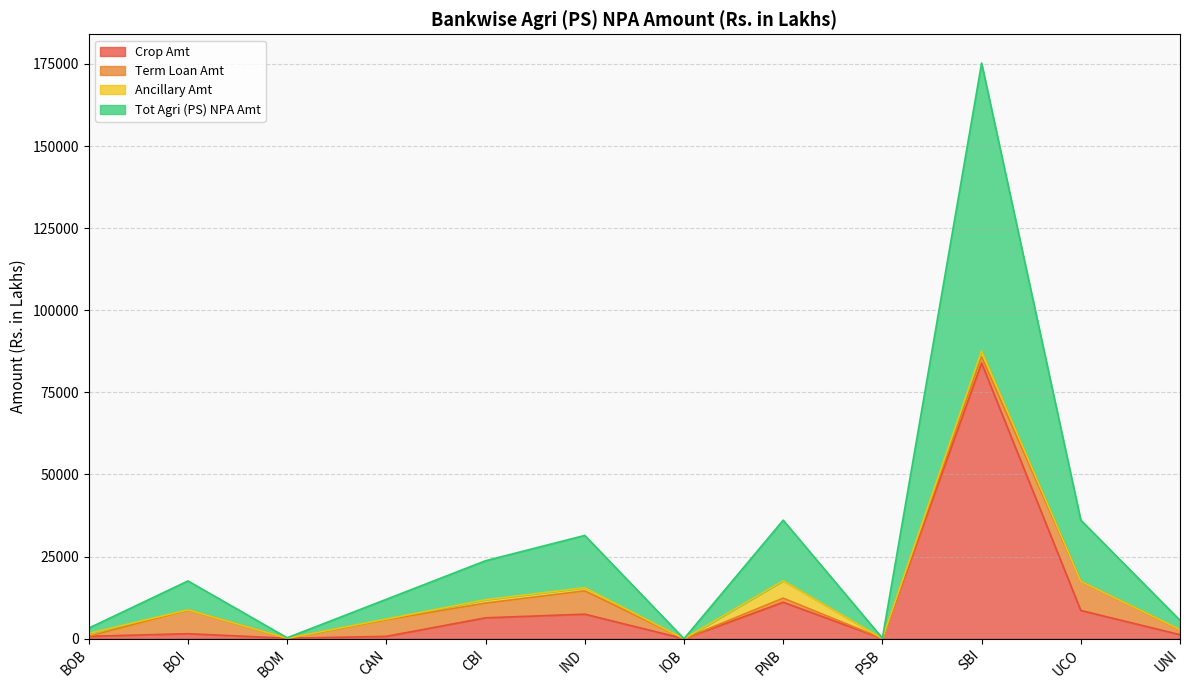

What is the difference between the maximum and minimum values in the Crop Amt series?

83928.9